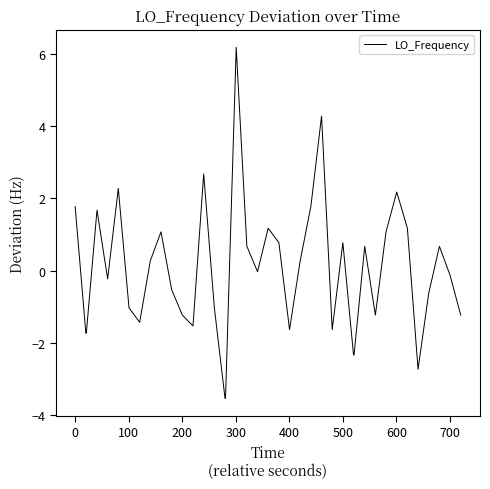

What is the greatest value displayed?

6.2